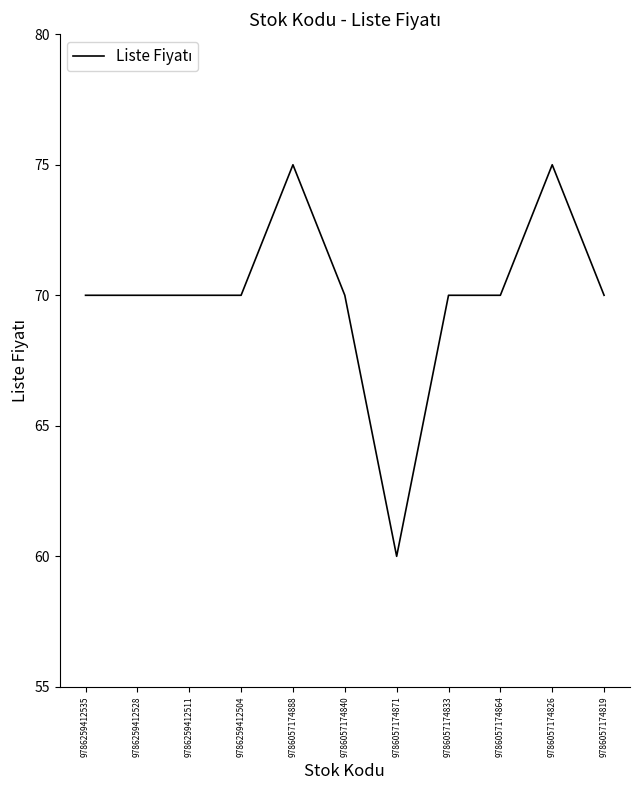

Which label corresponds to the smallest value in the chart?

9786057174871